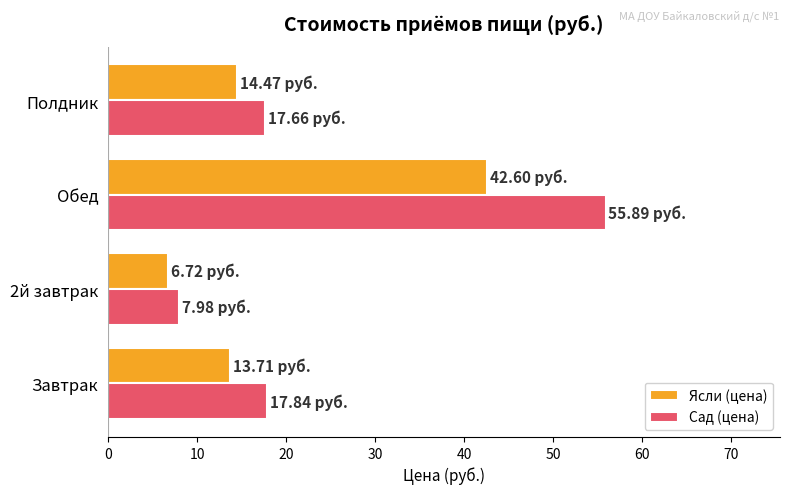

How many data points does each series have?

4